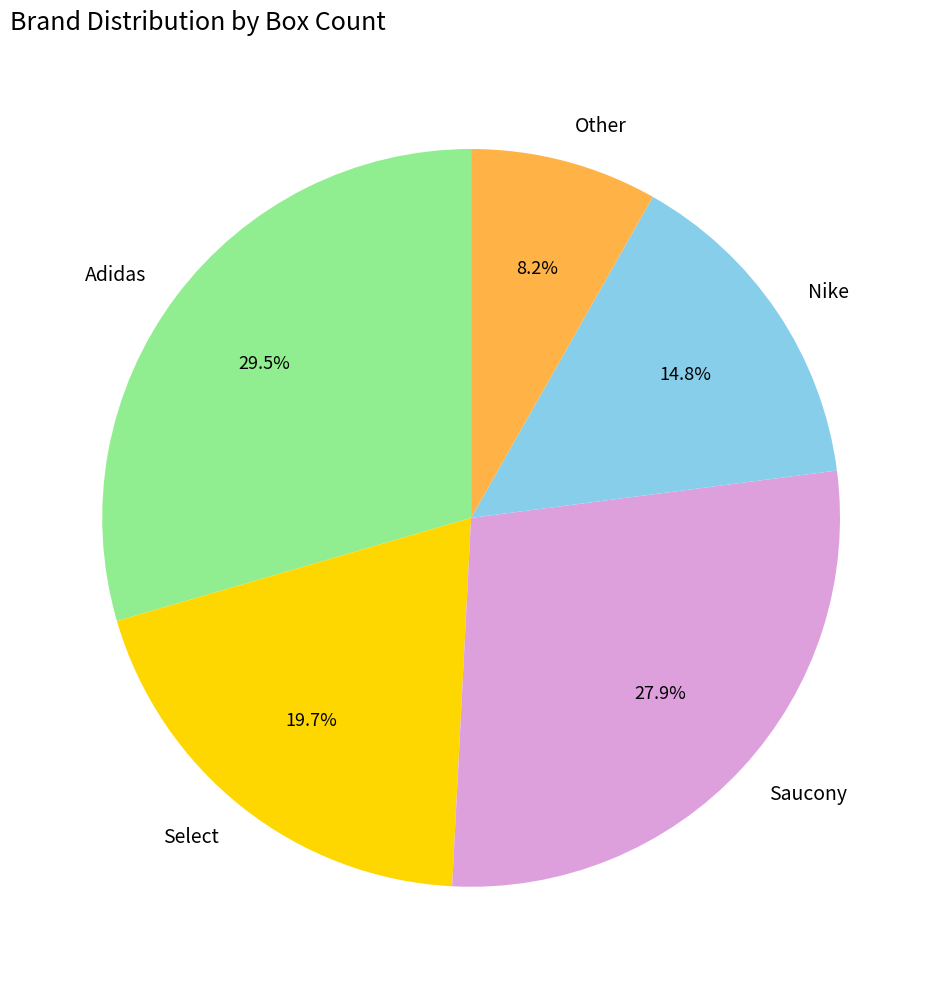

What is the largest slice in the pie chart?

Adidas